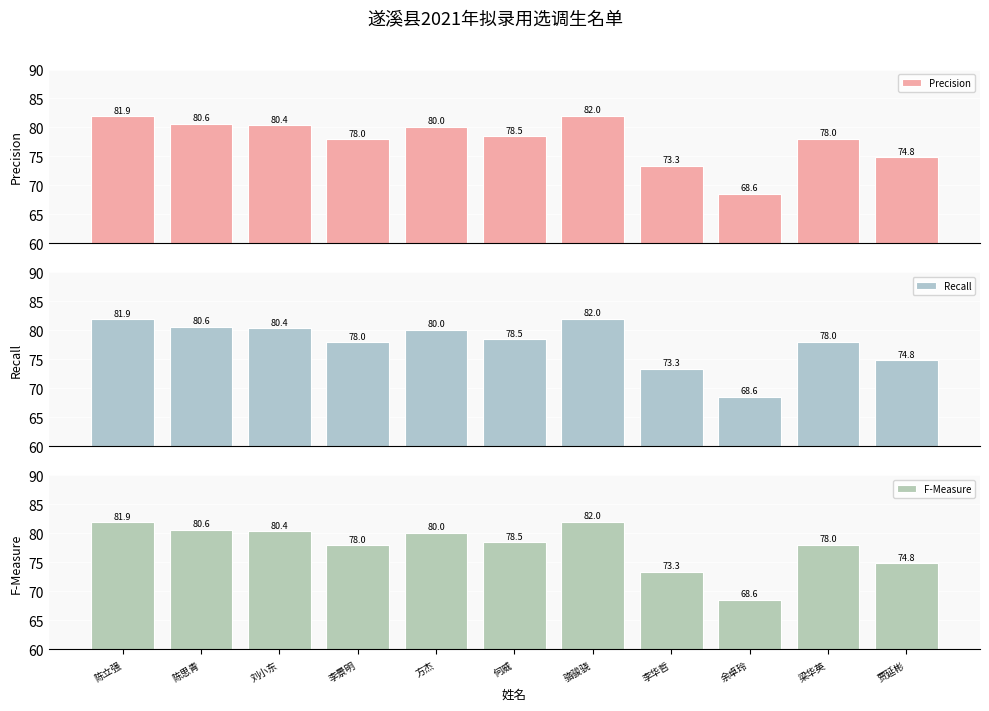

Where does the Precision series first go above 78?

陈立强